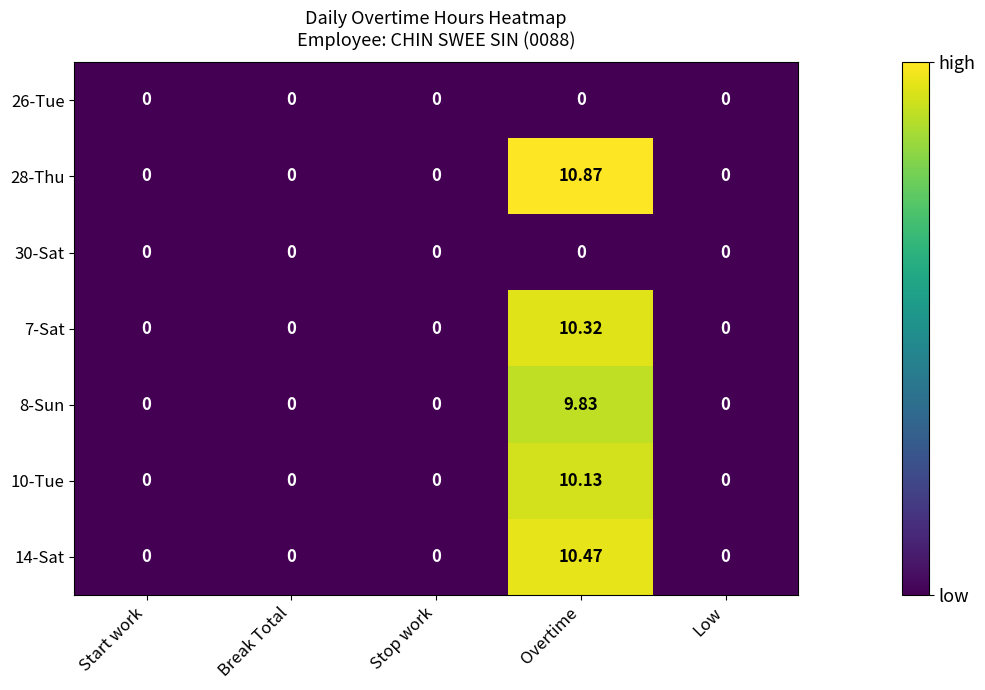

Is the value of 10-Tue at Overtime greater than the value of 14-Sat at Stop work?

Yes